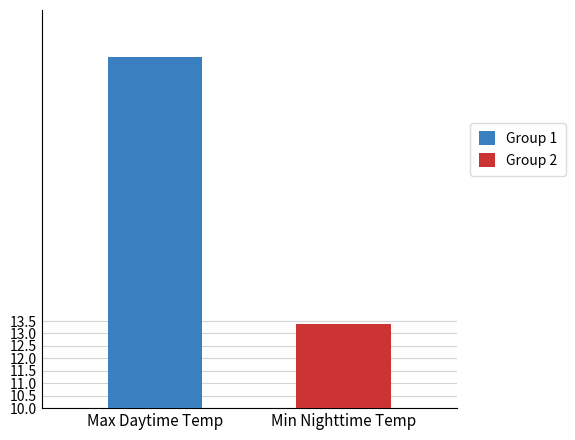

List the series in order of their overall mean, lowest first.

Group 2, Group 1